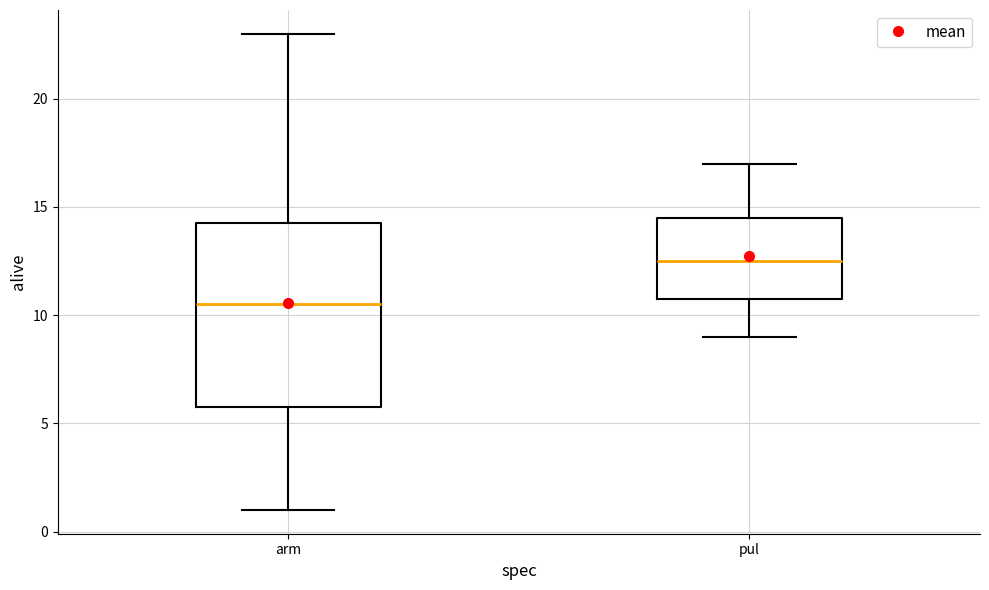

Which box is the tallest, from its lower edge to its upper edge?

arm